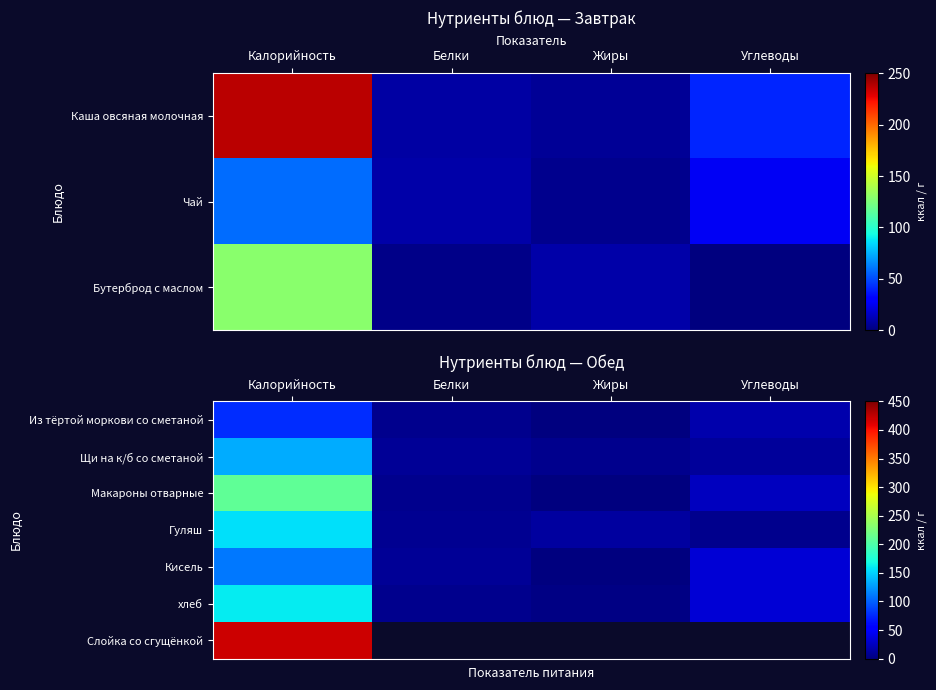

What is the sum of the Щи на к/б со сметаной values at Жиры and Углеводы?

19.0